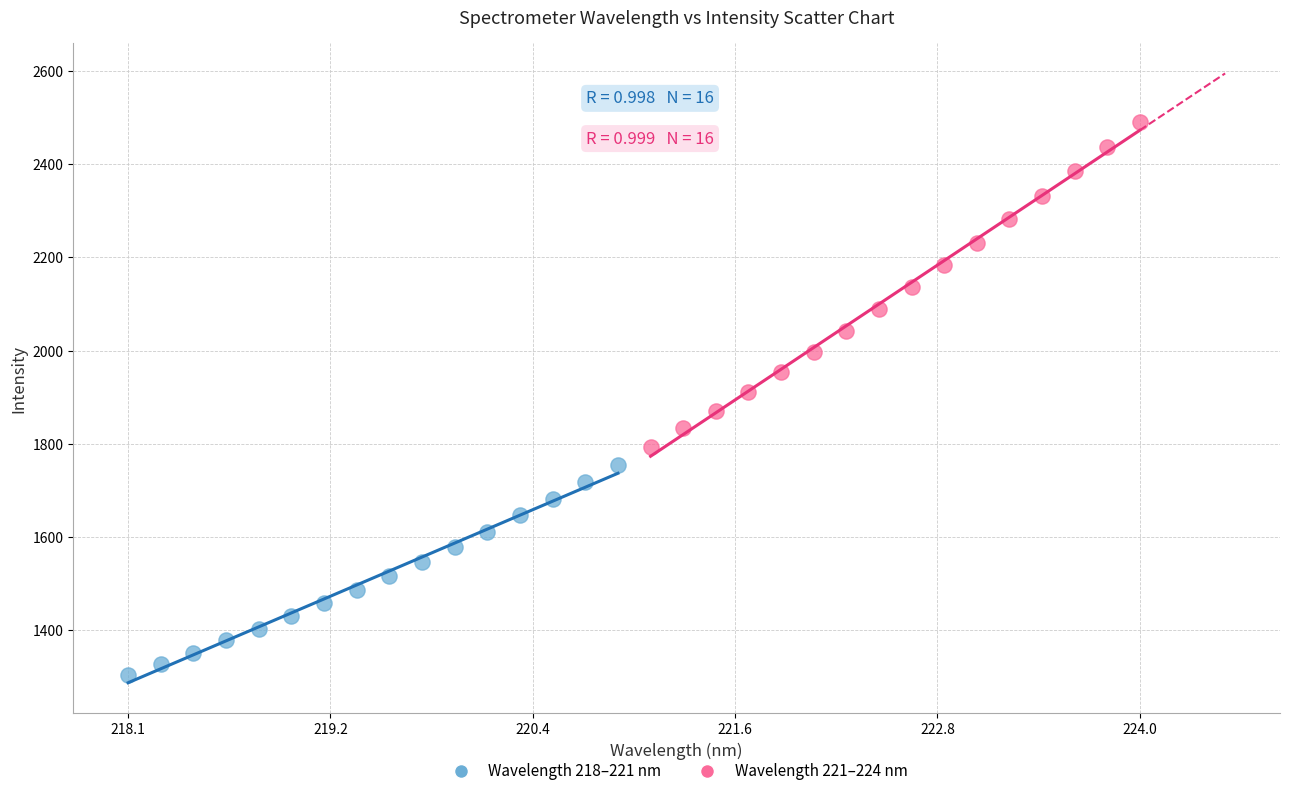

Which series contains the lowest Y value?

Wavelength 218–221 nm